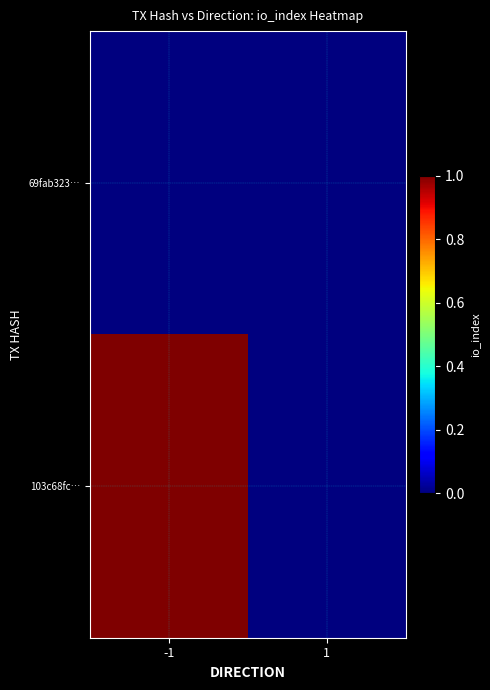

At which category does the chart reach its minimum across all series?

-1